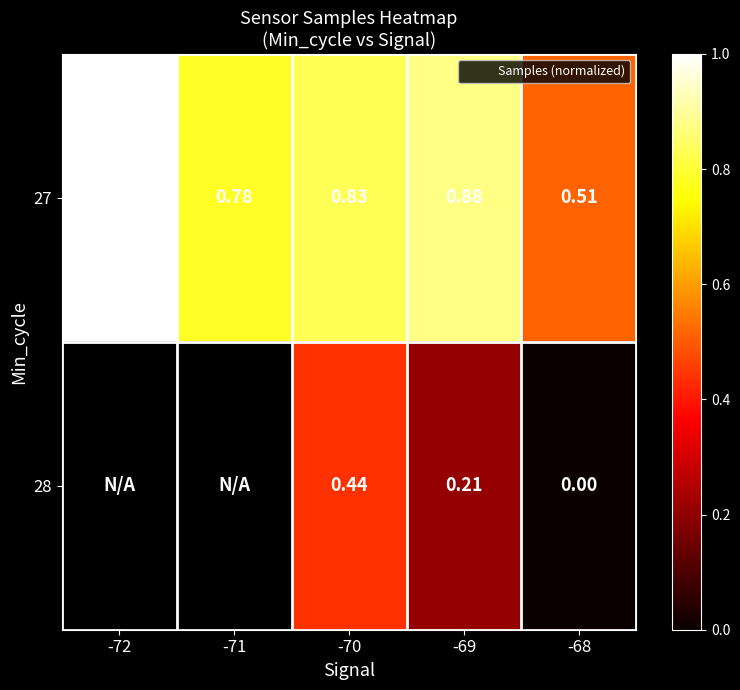

Is it true that 27 equals 0.6 at -69?

False